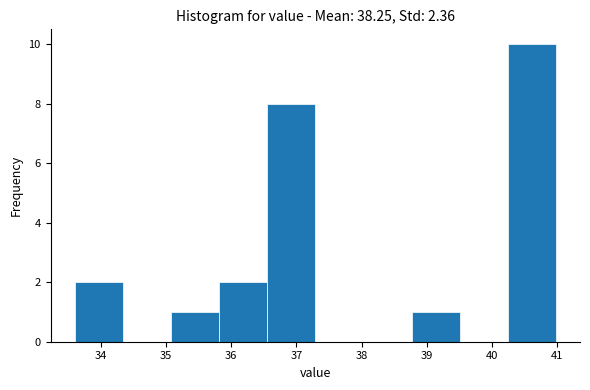

Reading left to right, list every bar in this chart as the range it spans on the x-axis followed by its height. Neither the bar edges nor the heights are printed on the chart, so give them approximately, as read against the axes.

33.6 to 34.3: 2
34.3 to 35.1: 0
35.1 to 35.8: 1
35.8 to 36.6: 2
36.6 to 37.3: 8
37.3 to 38.0: 0
38.0 to 38.8: 0
38.8 to 39.5: 1
39.5 to 40.2: 0
40.2 to 41.0: 10